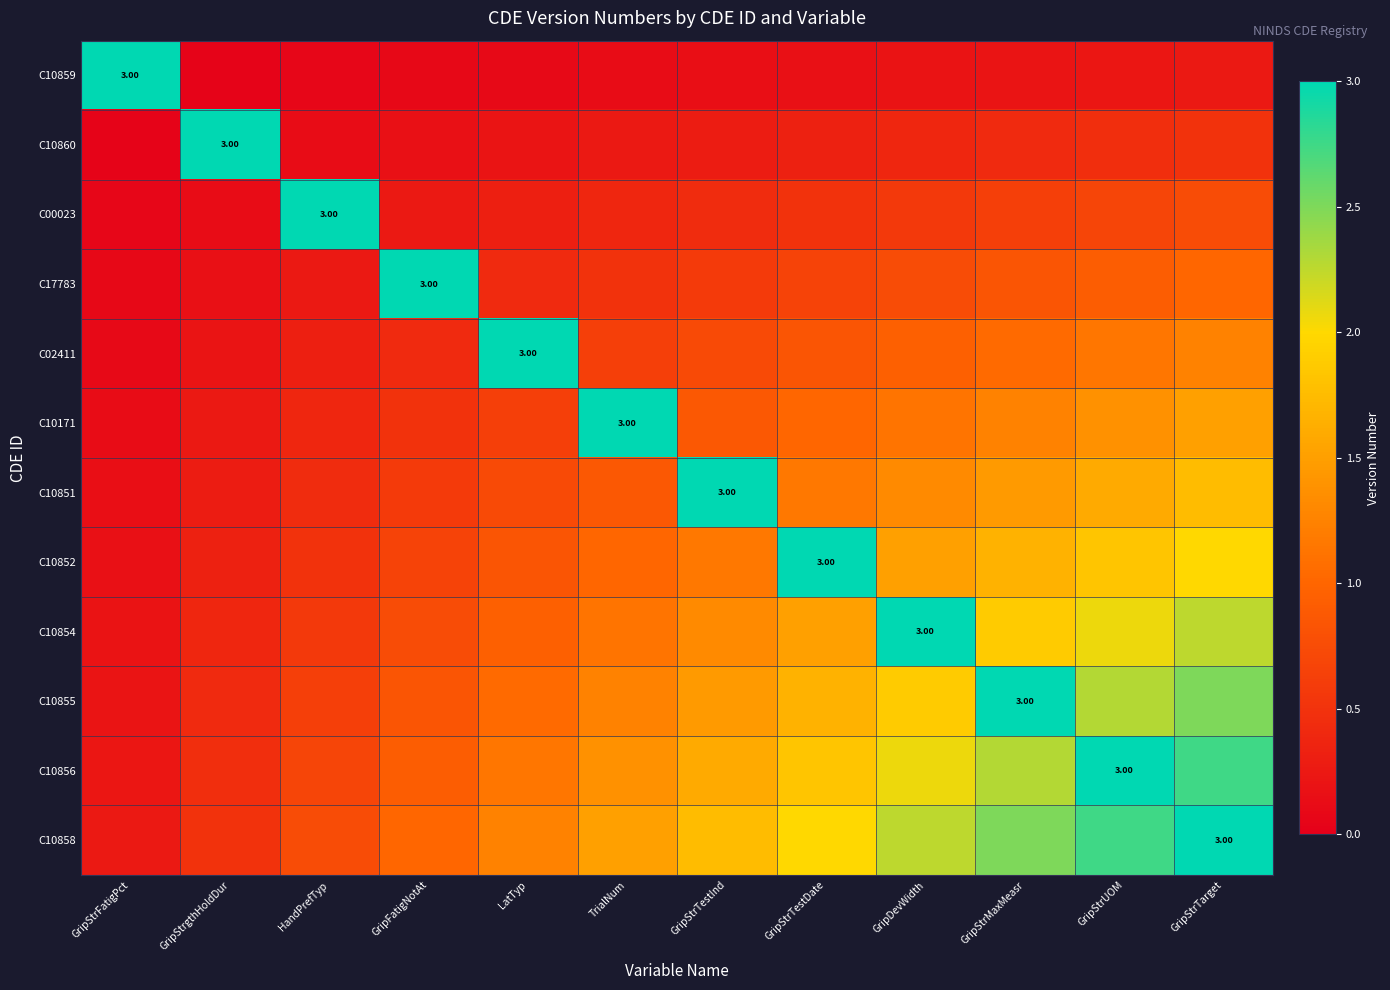

Between LatTyp and GripStrTestInd, which is larger?

GripStrTestInd